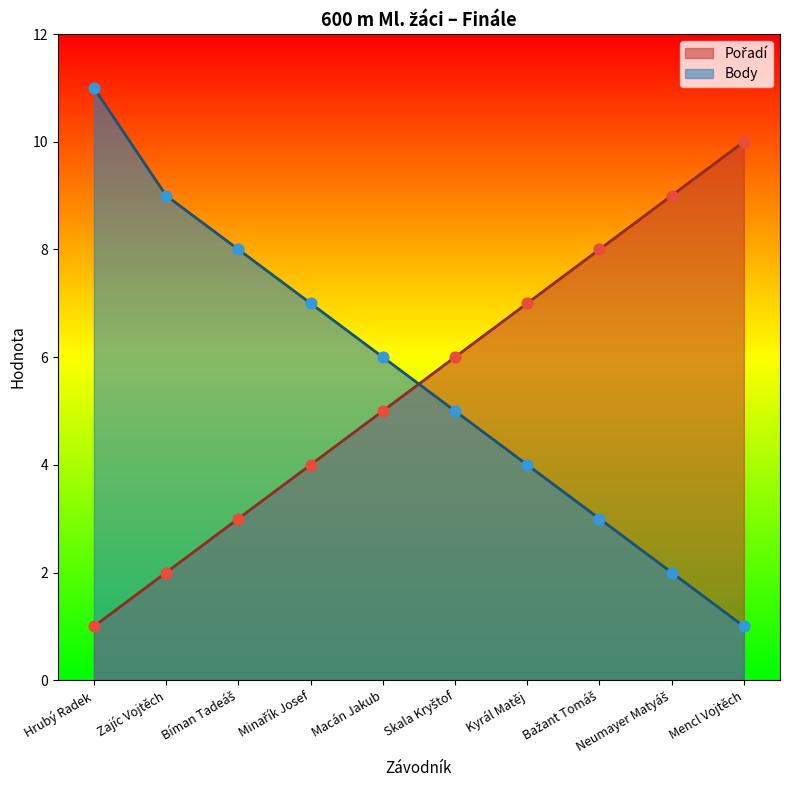

Which series has the widest spread of Y values?

Body